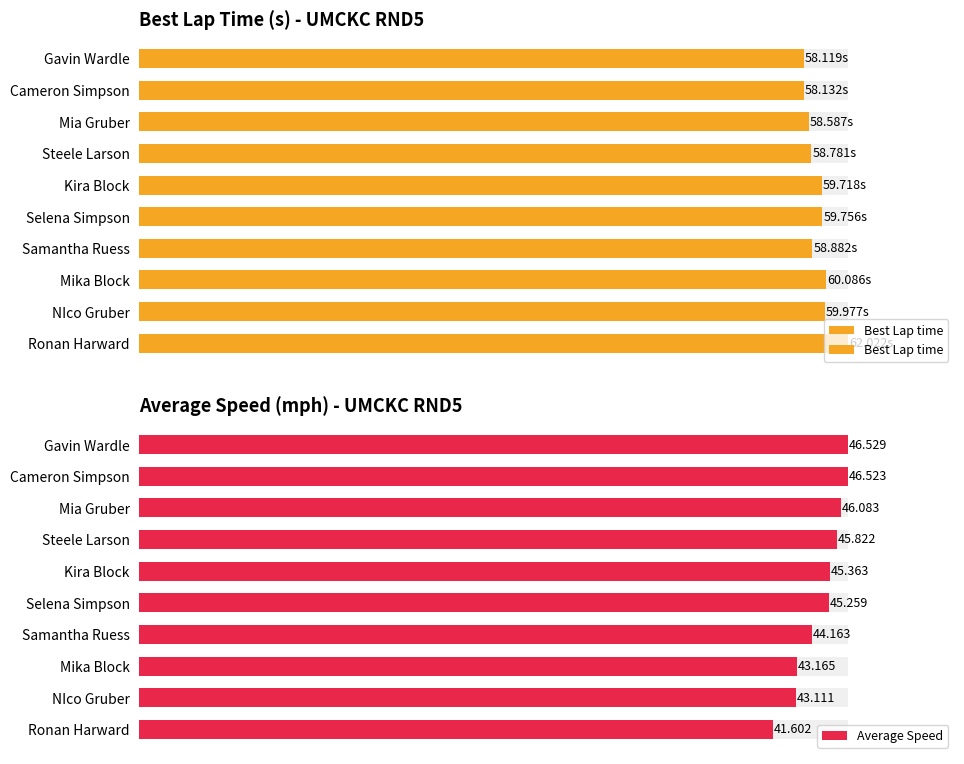

At Mika Block, list the series in order from largest to smallest.

Best Lap time, Average Speed